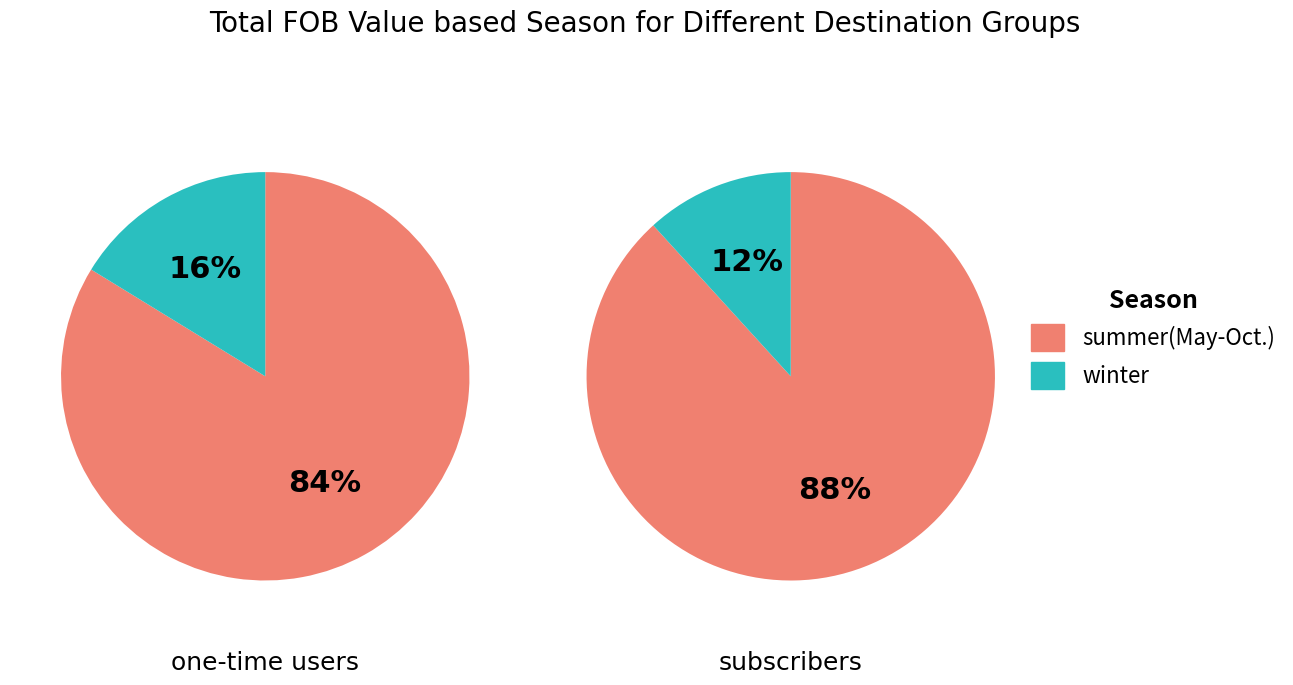

How many slices are in this pie chart?

2